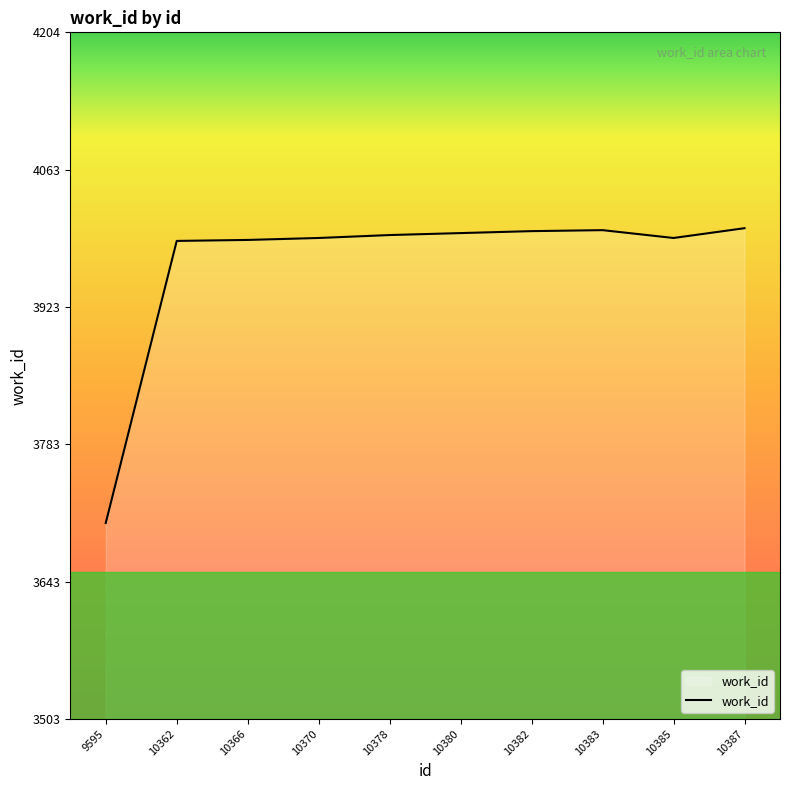

What is the difference between the maximum and minimum values?

301